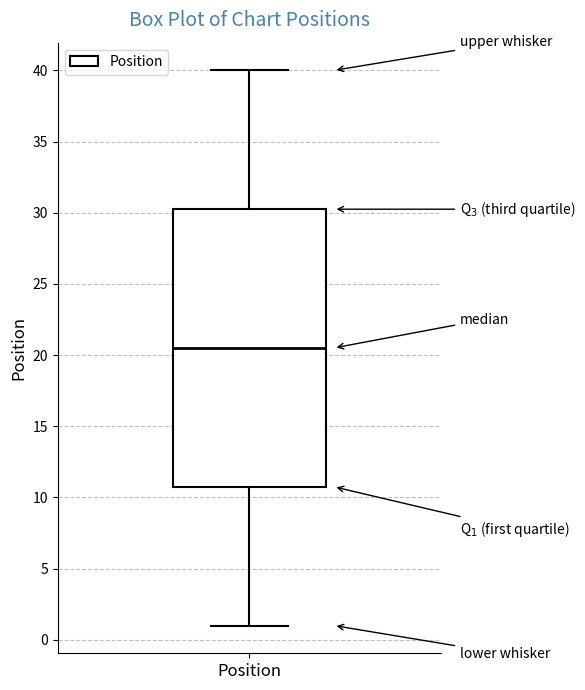

Read this box plot against the y-axis: the position of the median line, the range covered by the box, and the ends of both whiskers. The values are not printed on the chart, so give them approximately, as read against the axis.

median 20.5, box 11.0 to 30.5, whiskers 1.0 to 40.0